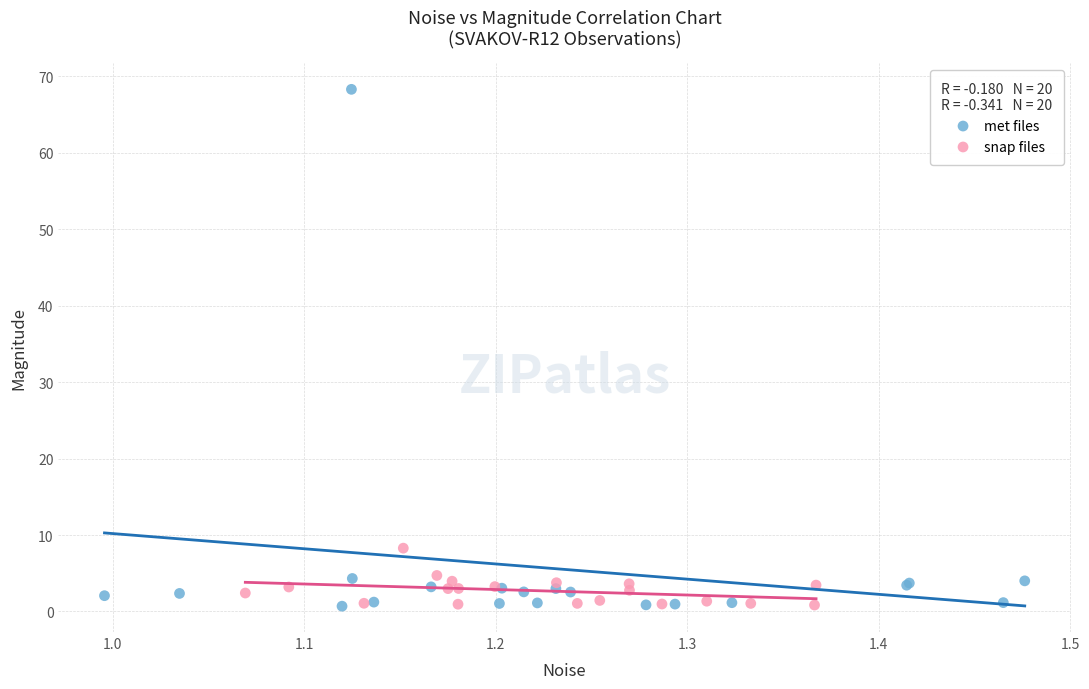

Which series reaches the maximum Y coordinate?

met files